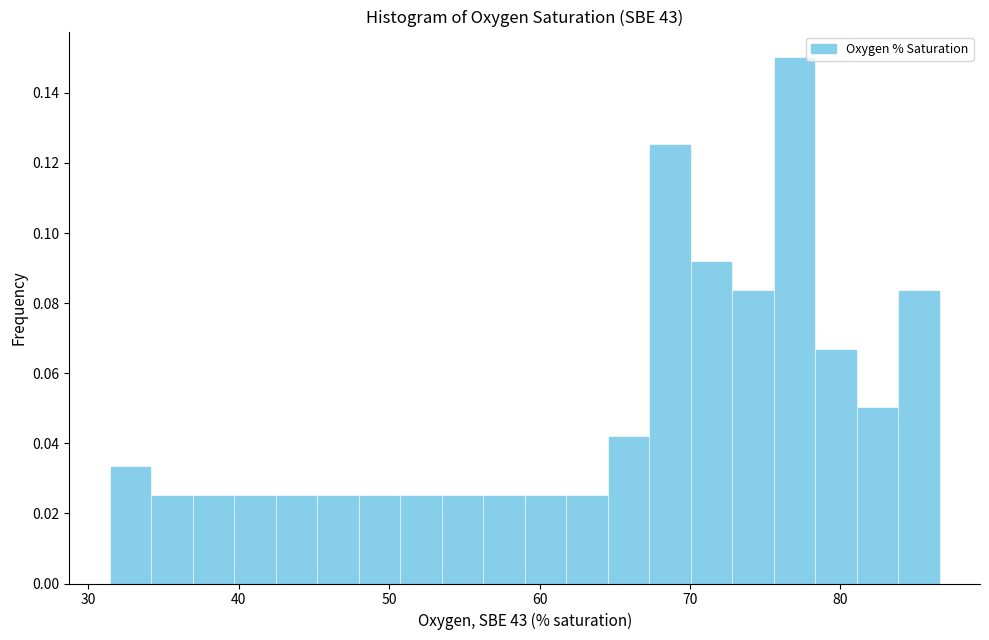

Read against the x-axis, roughly where is the centre of the tallest bar?

77